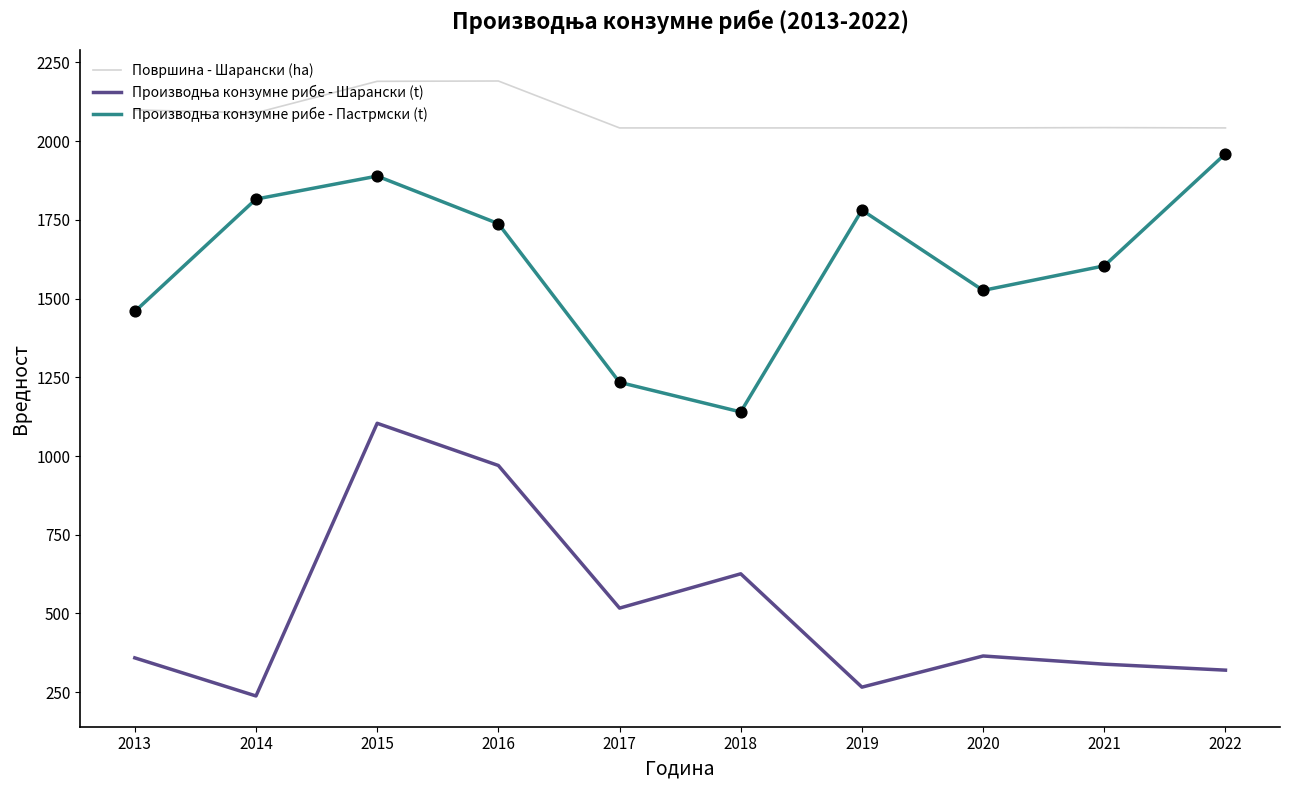

At which category is the sum across all series the highest?

2015